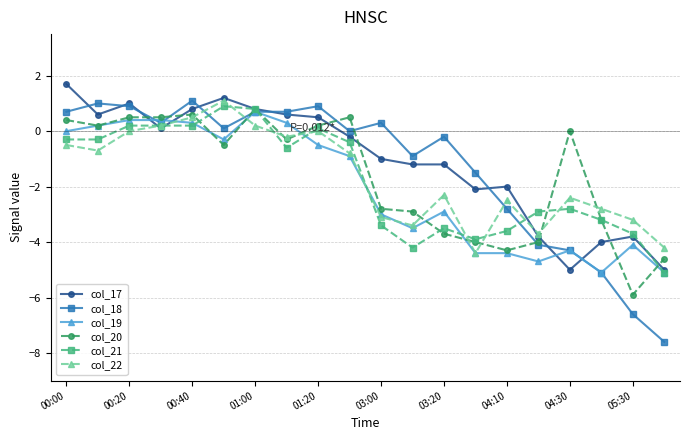

What is the maximum value for col_18?

1.1